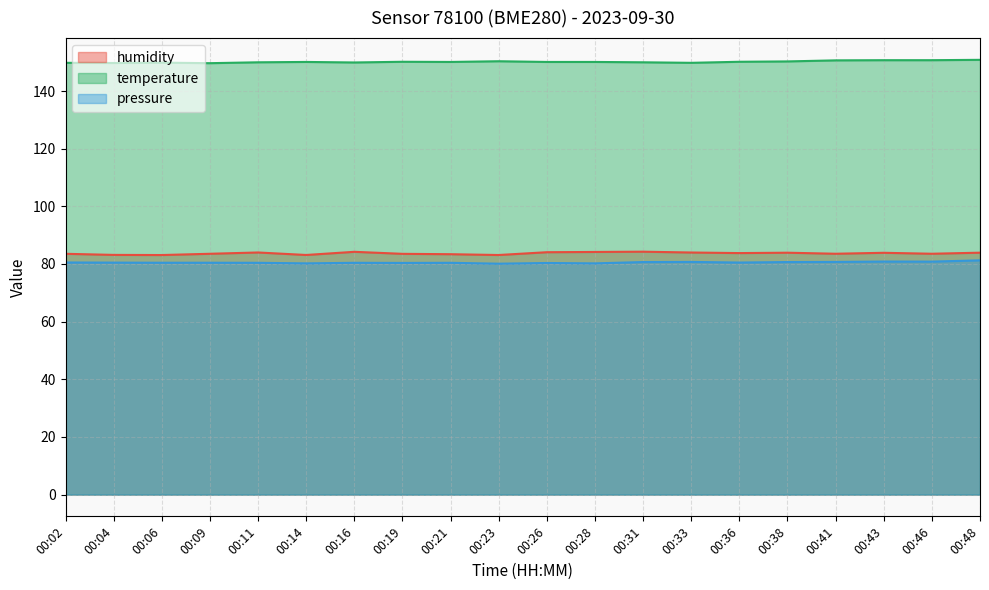

What is the minimum value shown in the chart?

80.1